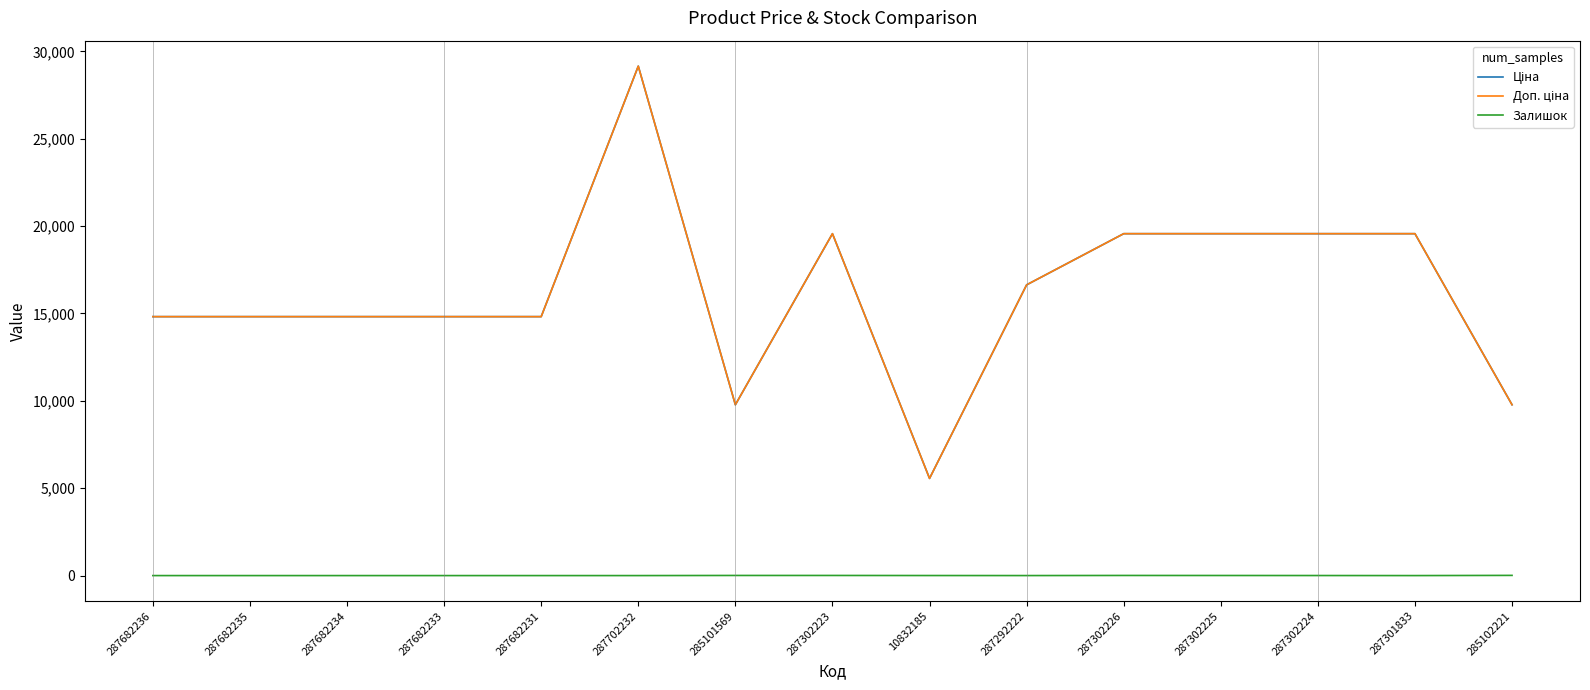

At which label is Ціна closest to 17356?

287292222